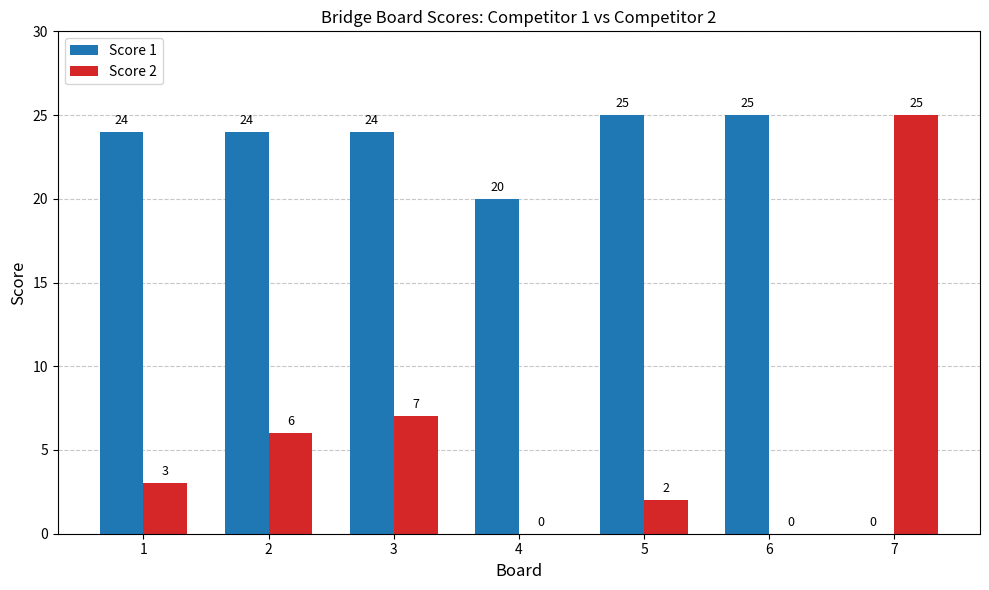

Where is Score 2 nearest to the value 12?

3